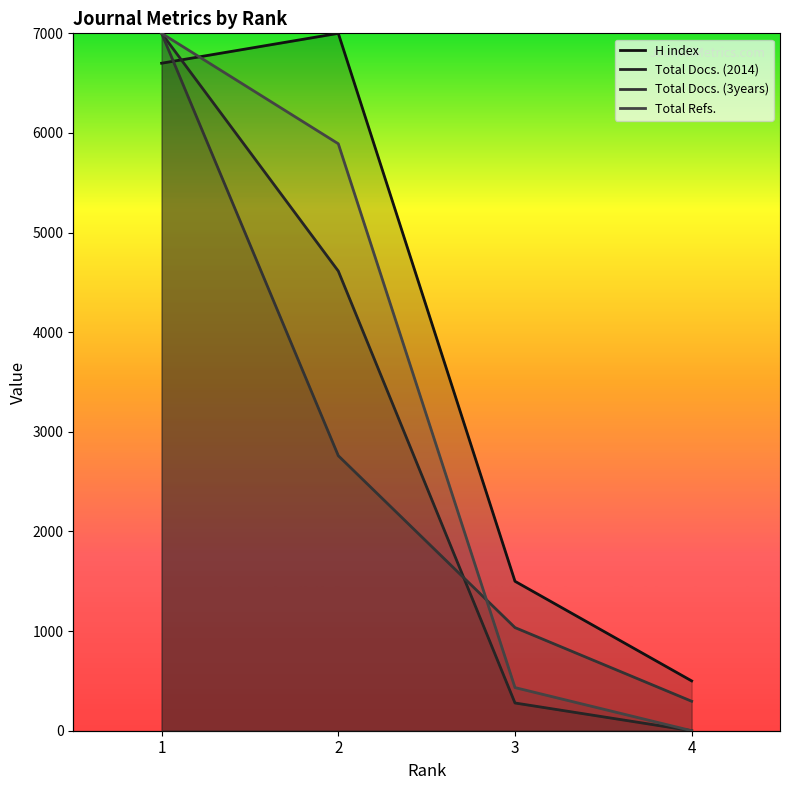

Reading left to right, extract all data points from this chart.

H index: 1=95.7	2=100.0	3=21.4	4=7.1
Total Docs. (2014): 1=100.0	2=65.9	3=4.0	4=0.0
Total Docs. (3years): 1=100.0	2=39.4	3=14.8	4=4.2
Total Refs.: 1=100.0	2=84.2	3=6.2	4=0.0